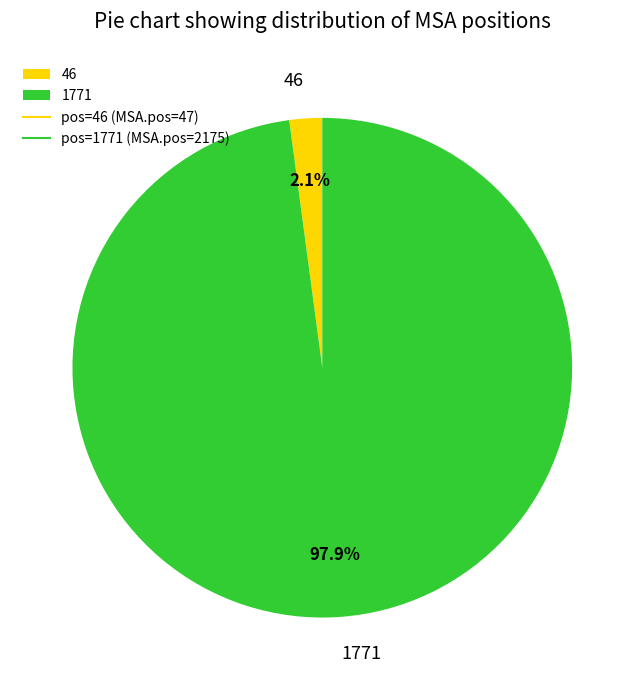

Rank the categories by value from highest to lowest.

1771, 46